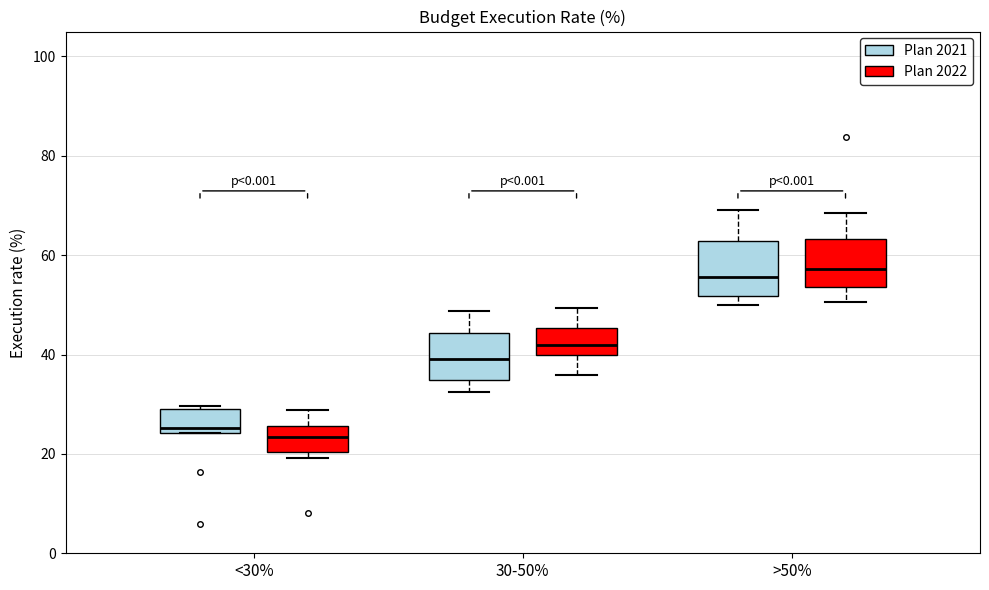

Reading left to right, transcribe this box plot: for each box, give where its median line is, the range the box spans, and where its two whiskers end, as read against the y-axis. The values are not printed on the chart, so give them approximately, as read against the axis.

<30% (Plan 2021): median 26, box 24 to 30, whiskers 24 to 30 (just above the box's upper edge)
<30% (Plan 2022): median 24, box 20 to 26, whiskers 20 (just below the box's lower edge) to 28
30-50% (Plan 2021): median 40, box 34 to 44, whiskers 32 to 48
30-50% (Plan 2022): median 42, box 40 to 46, whiskers 36 to 50
>50% (Plan 2021): median 56, box 52 to 62, whiskers 50 to 70
>50% (Plan 2022): median 58, box 54 to 64, whiskers 50 to 68